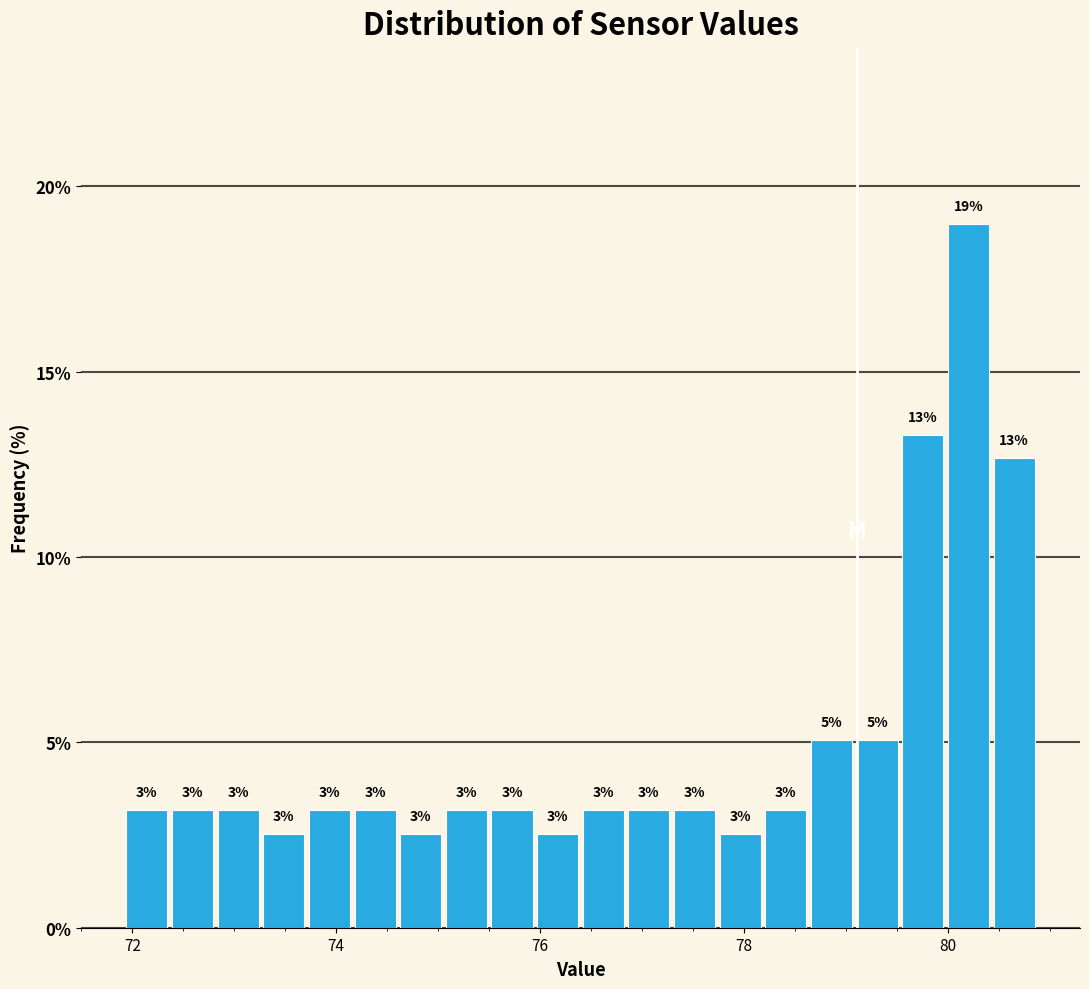

Read against the x-axis, roughly where is the centre of the tallest bar?

80.2